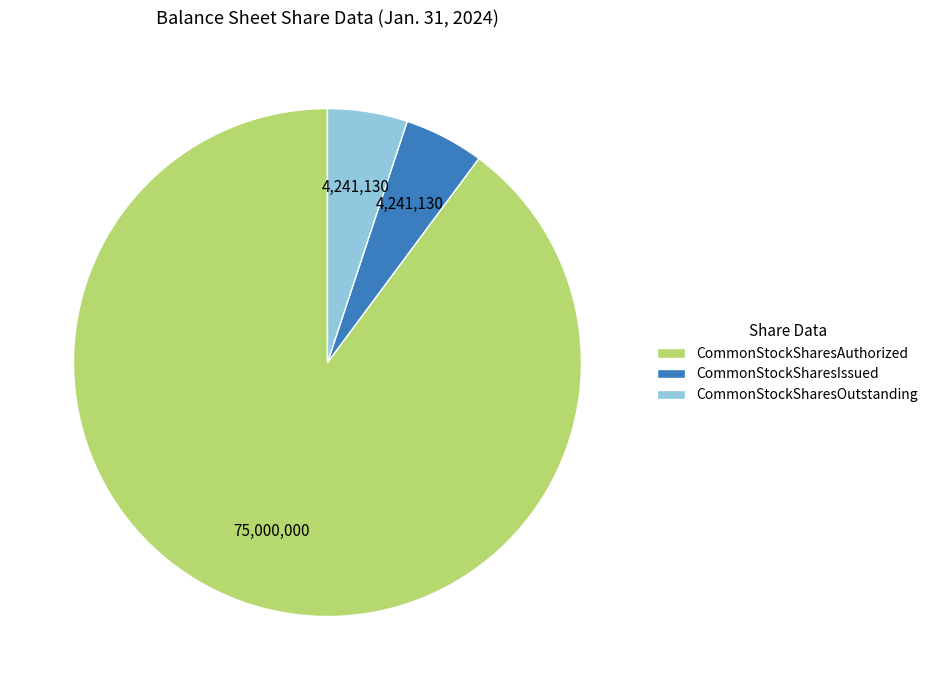

Is it true that CommonStockSharesOutstanding is 11% of the pie?

False